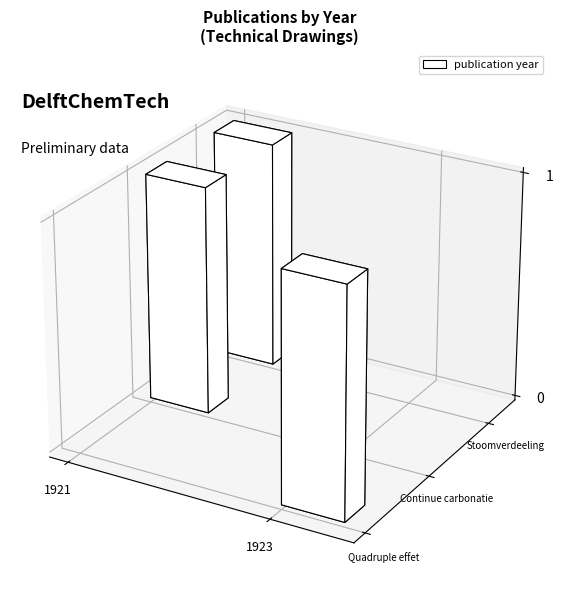

Are the bars horizontal?

No